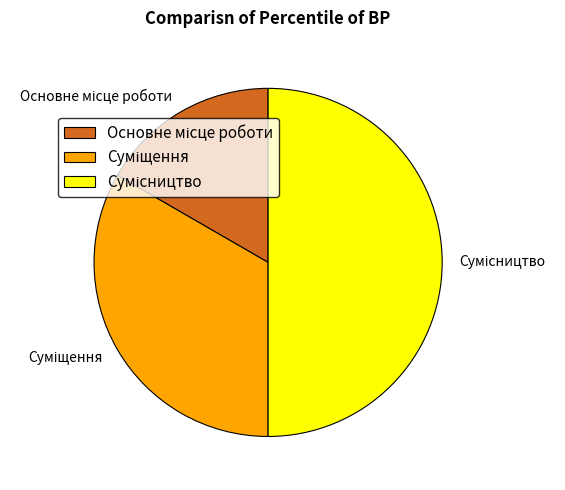

Count the number of slices in the pie.

3